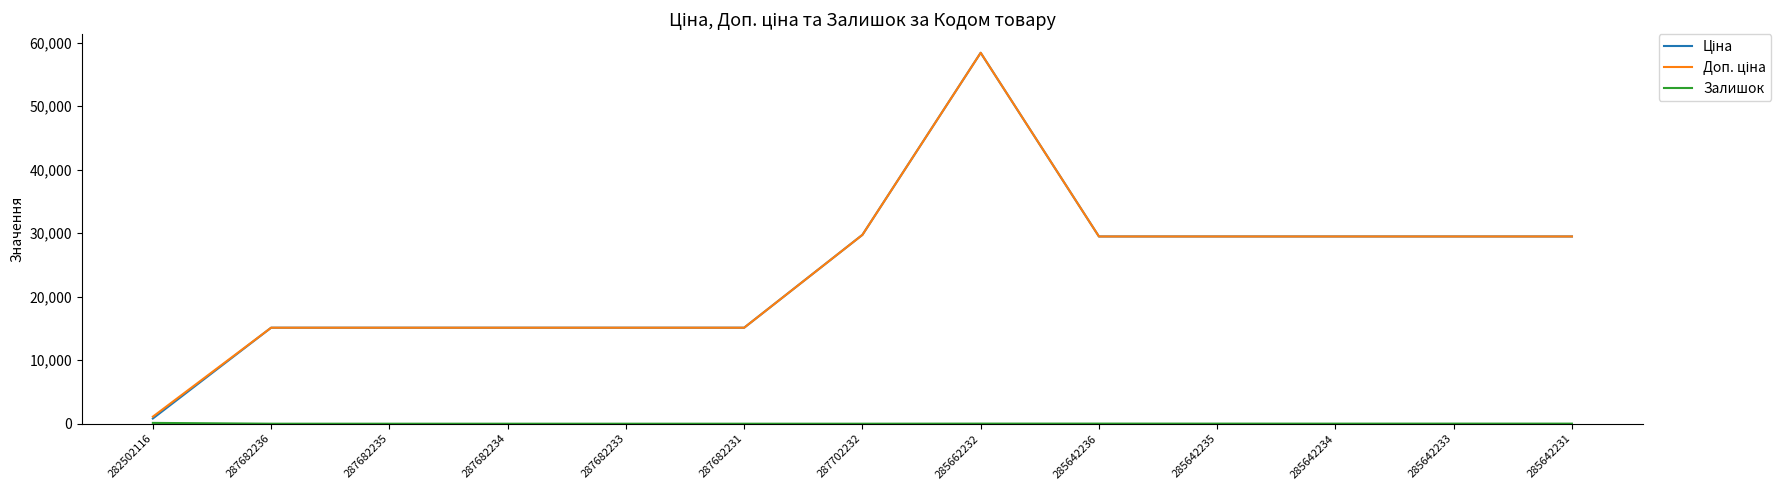

What is the maximum value shown in the chart?

58426.5